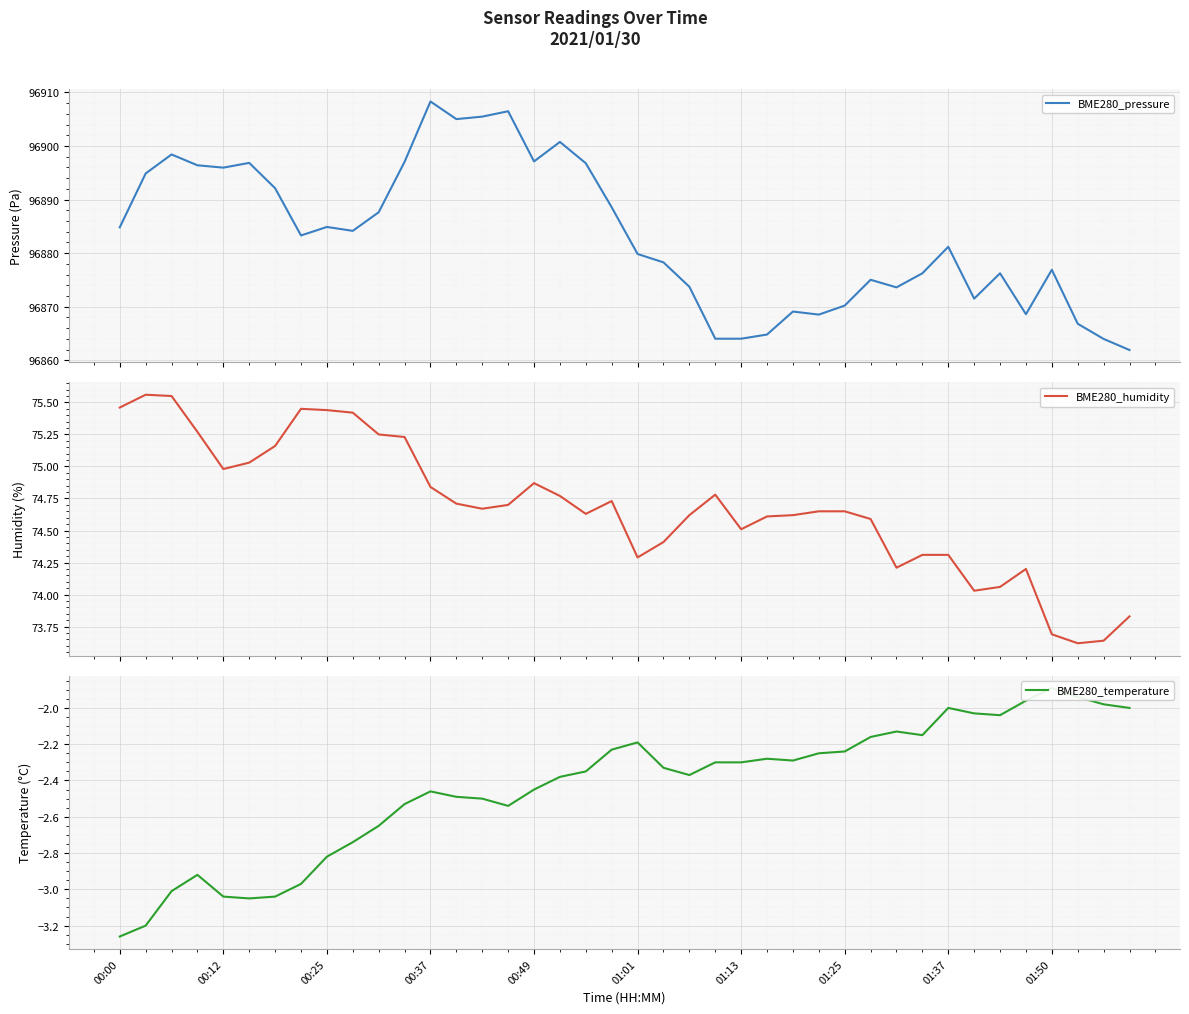

Is this an area chart (filled region under the line)?

No